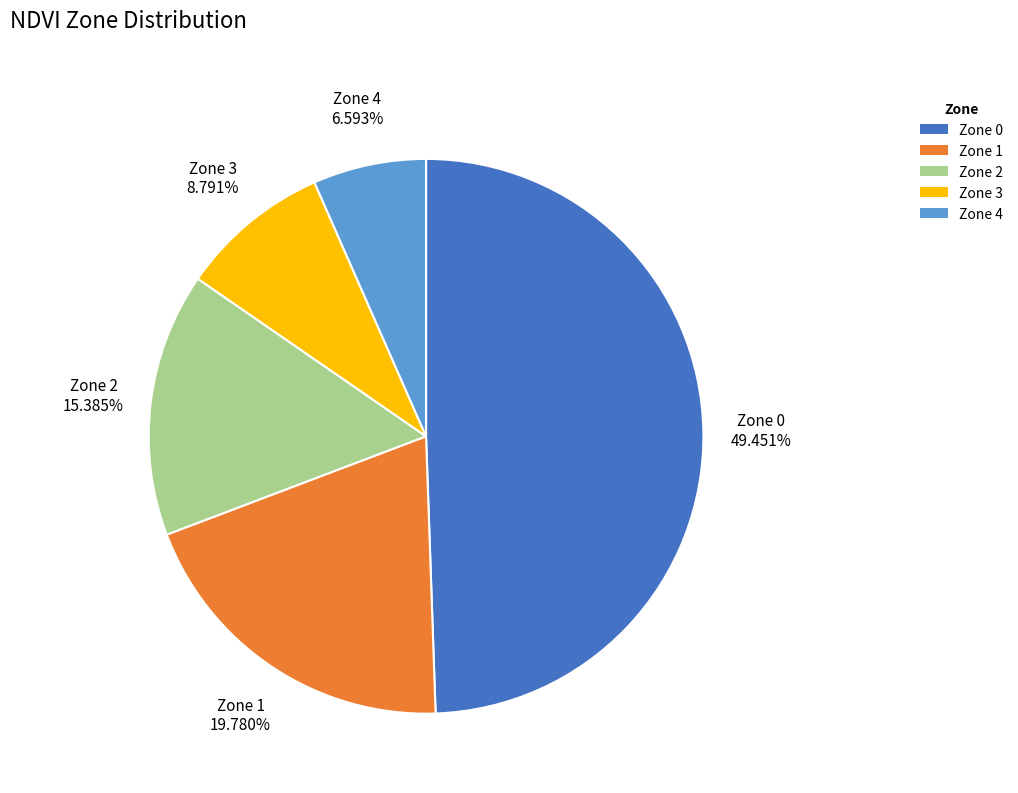

What is the smallest slice in the pie chart?

Zone 4